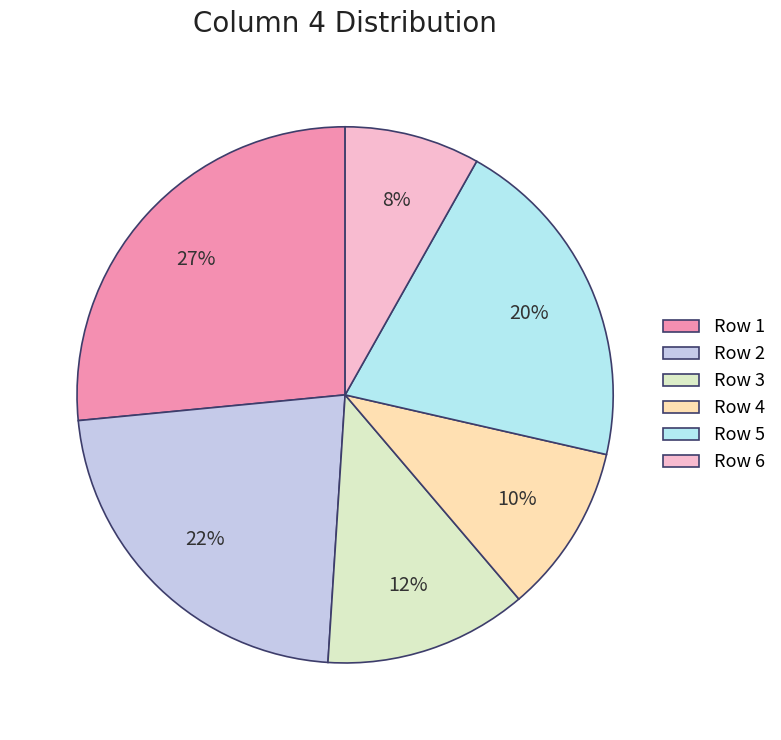

To the nearest percent, what is the average slice percentage?

17%